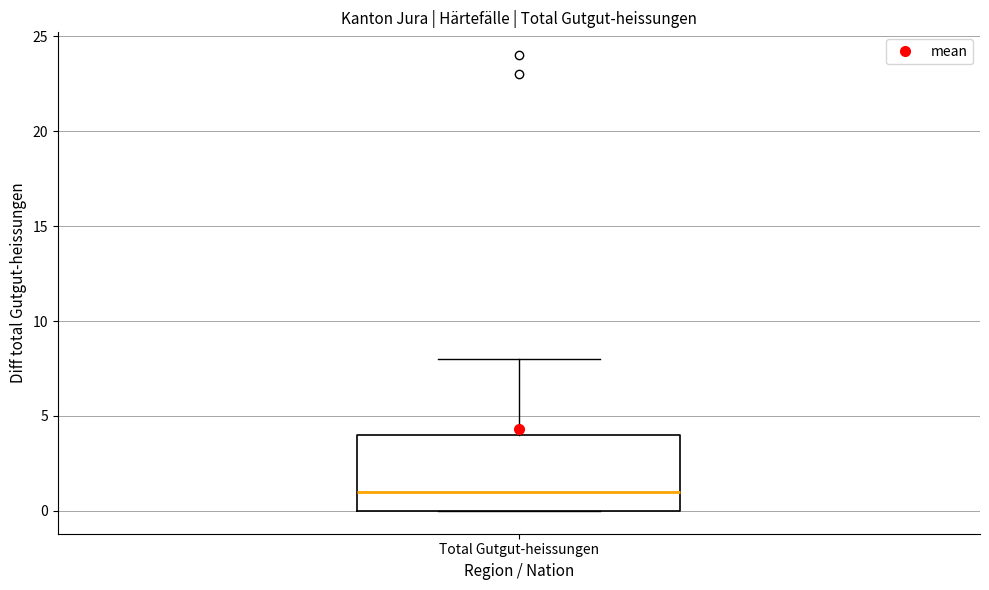

Where does the median line of the box for Total Gutgut-heissungen sit on the y-axis? The values are not printed on the chart, so give them approximately, as read against the axis.

1